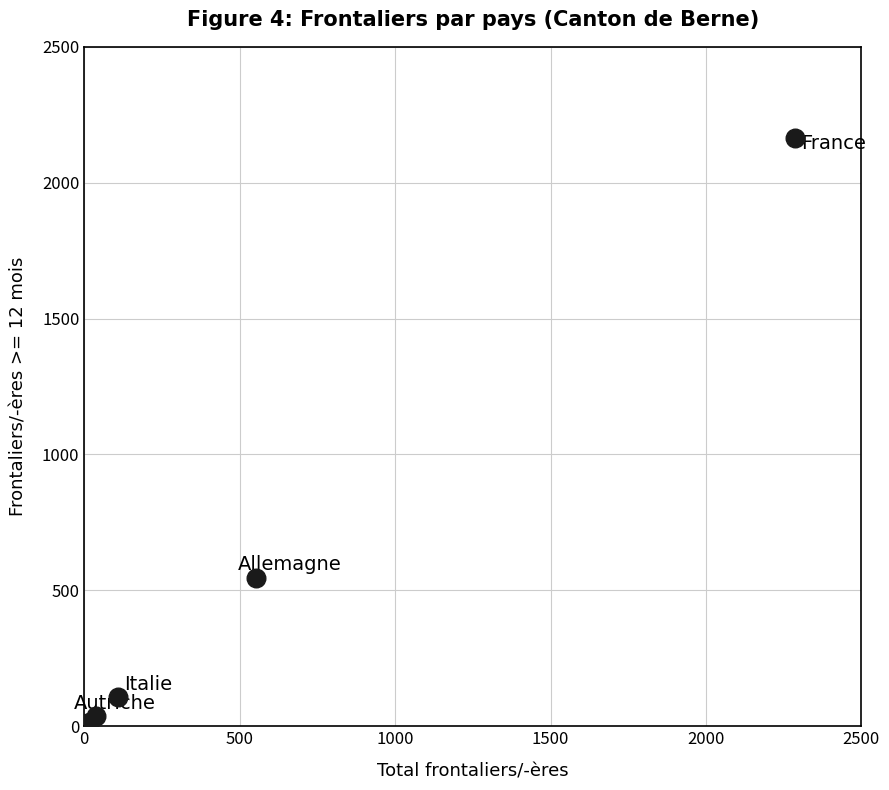

What Y value in the scatter plot is closest to 1083?

546